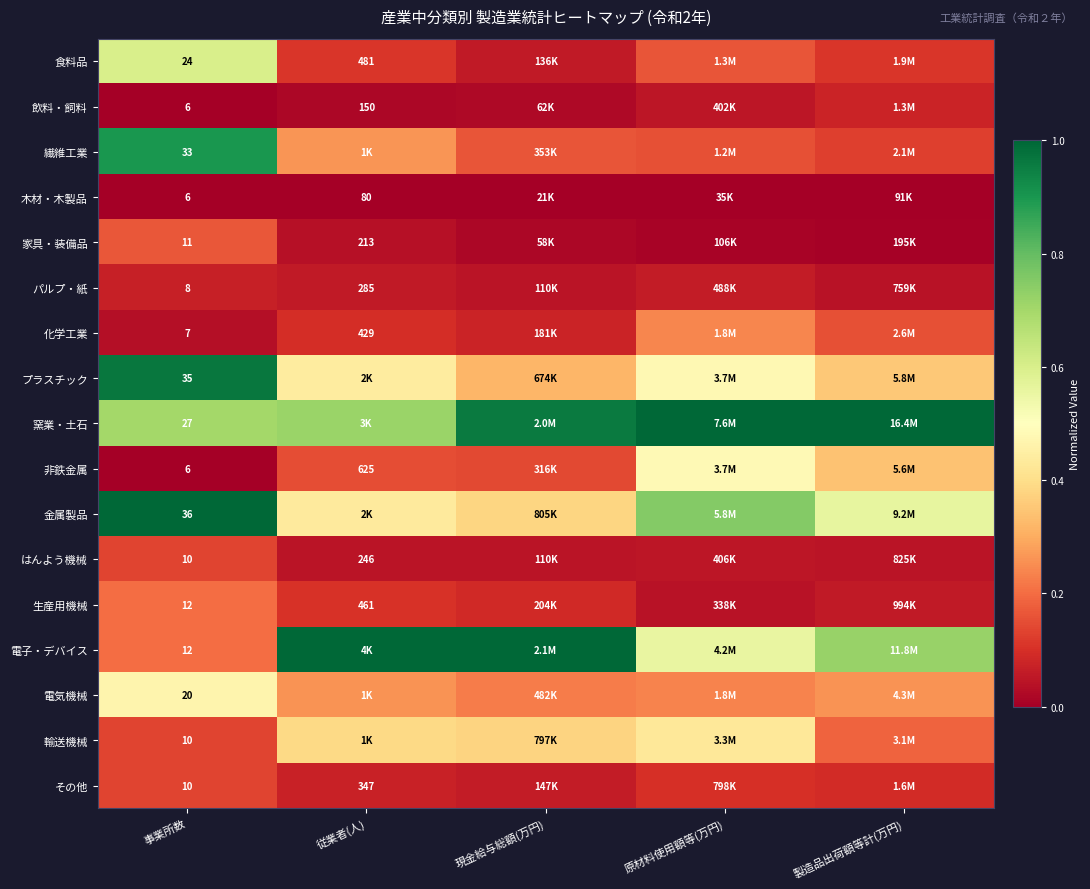

What is the average value of the 輸送機械 series?

0.3